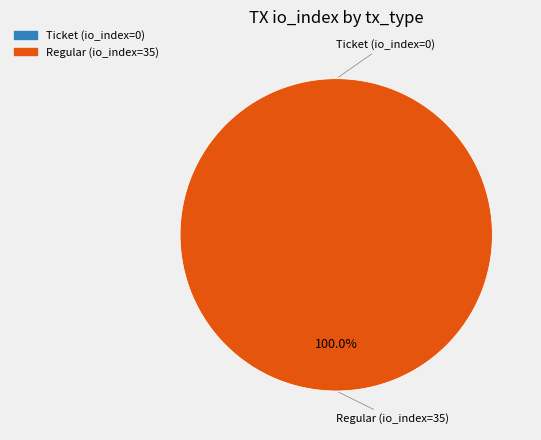

Between Ticket (io_index=0) and Regular (io_index=35), which is larger?

Regular (io_index=35)